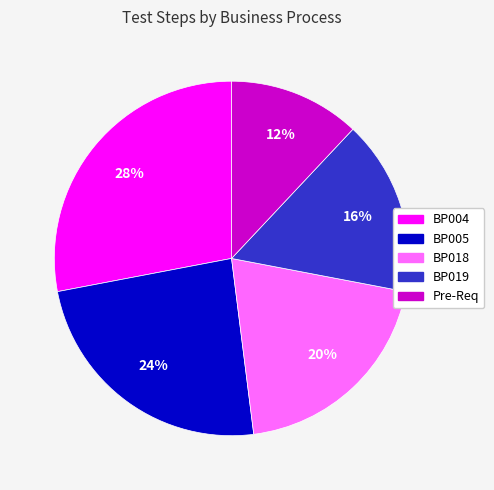

Which category has the biggest portion of the pie?

BP004